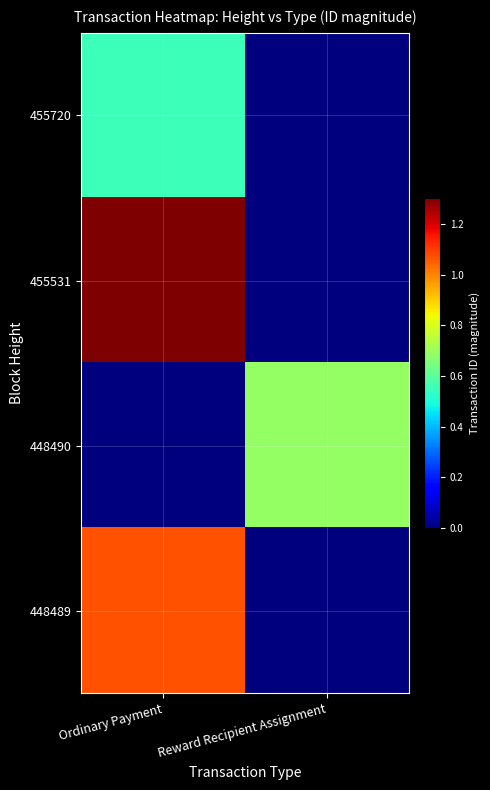

Reading right to left, what are all the values shown in this chart?

455720: Reward Recipient Assignment=0	Ordinary Payment=5519505276067378176
455531: Reward Recipient Assignment=0	Ordinary Payment=13027186658423410688
448490: Reward Recipient Assignment=6894061481769462784	Ordinary Payment=0
448489: Reward Recipient Assignment=0	Ordinary Payment=10695546559400787968